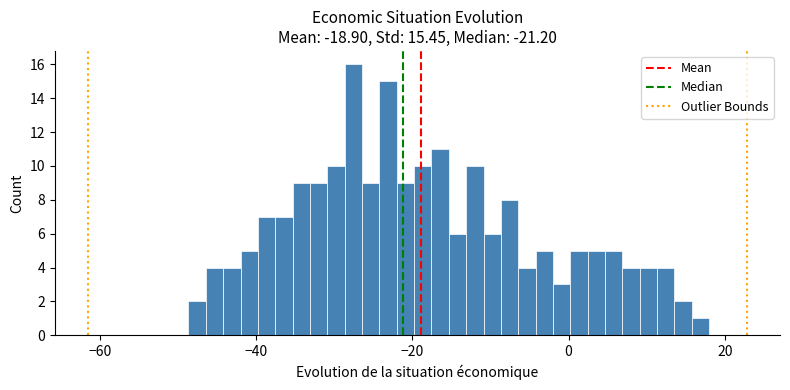

Read against the x-axis, roughly where is the centre of the tallest bar?

-28